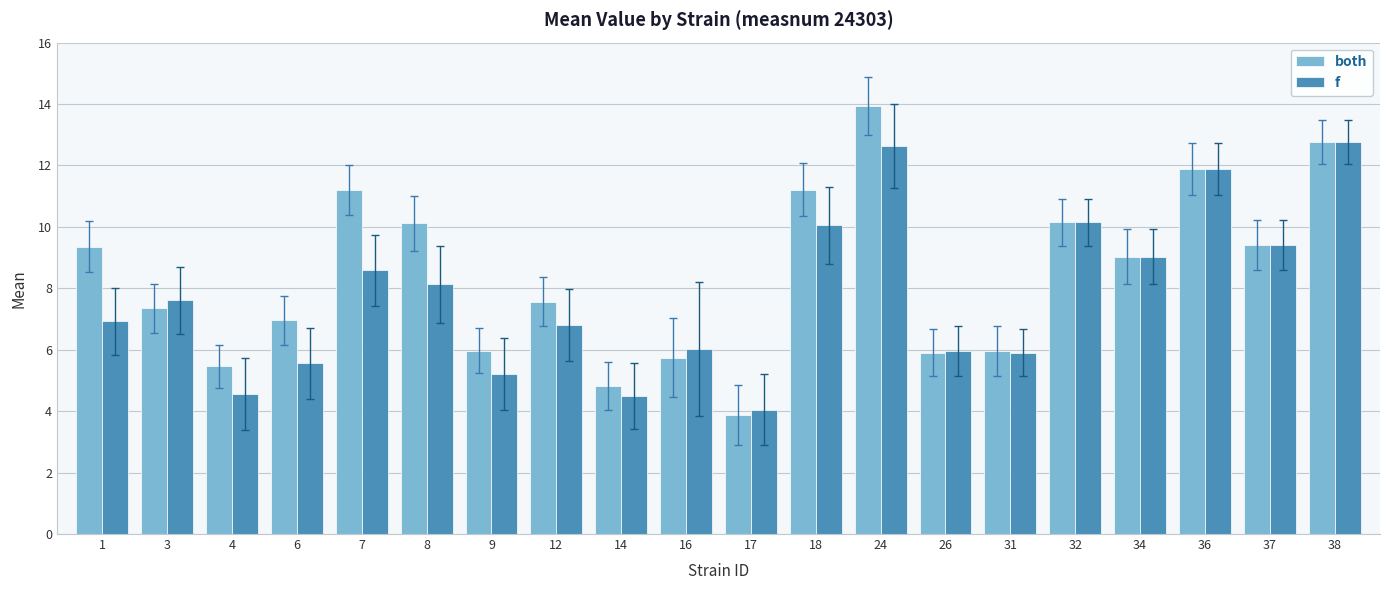

Are the bars horizontal?

No